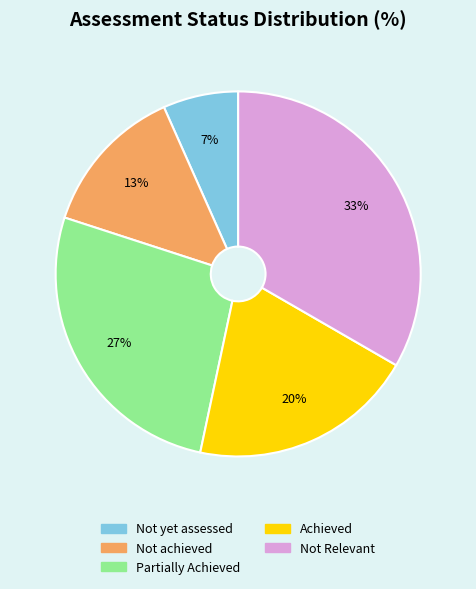

To the nearest percent, what is the combined percentage of Partially Achieved and Not Relevant?

60%